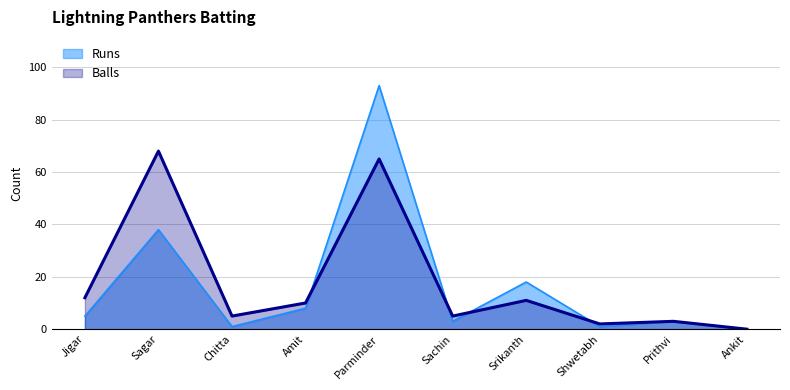

At how many categories does at least one series exceed 30?

2